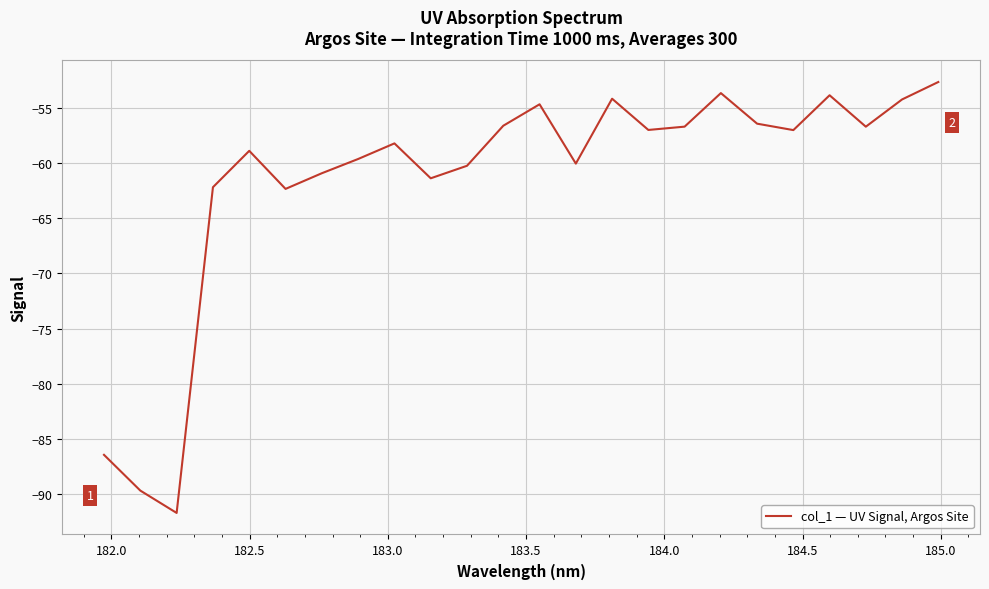

What is the difference between the maximum and minimum values?

39.1